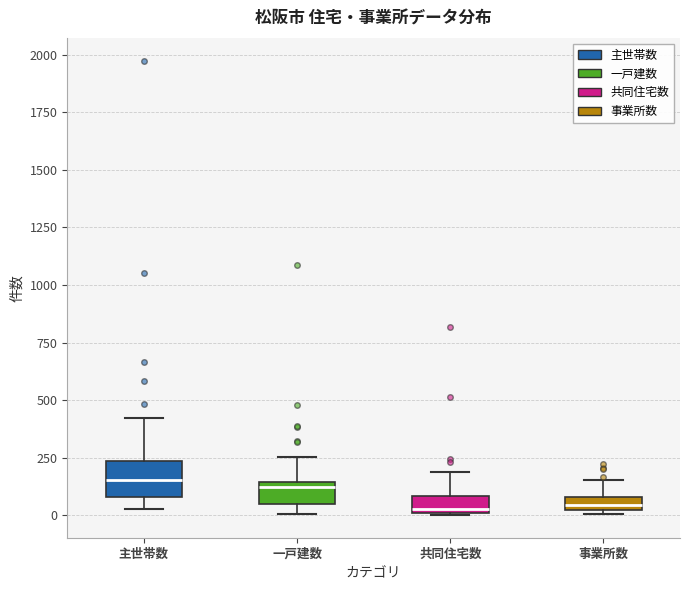

Where is the lower edge of the box for 事業所数 on the y-axis? The values are not printed on the chart, so give them approximately, as read against the axis.

0